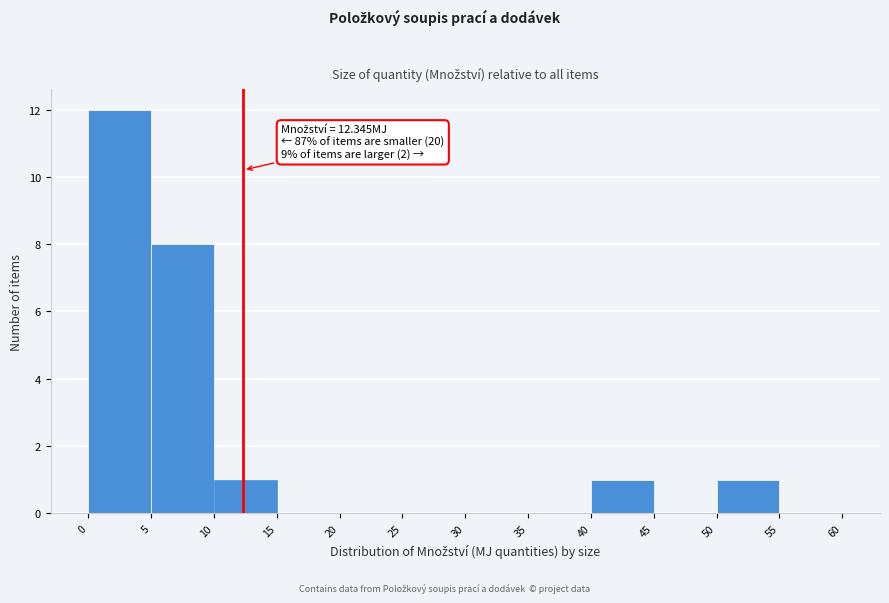

Which range on the x-axis has the tallest bar?

0 to 5